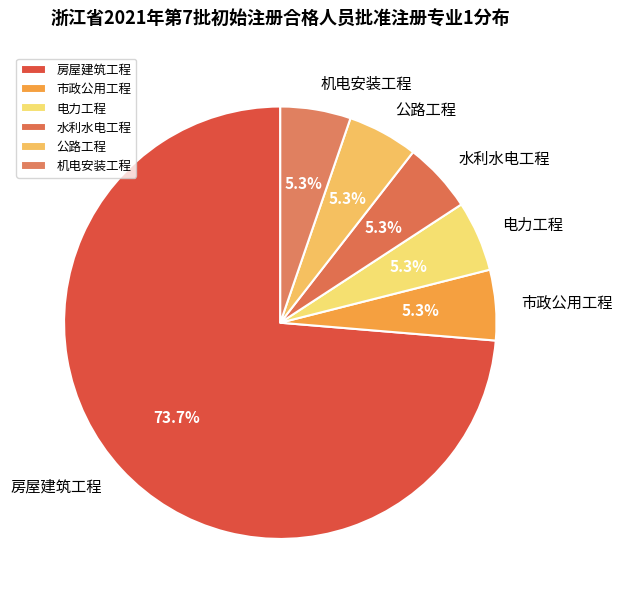

Is it true that 市政公用工程 is 5% of the pie?

True